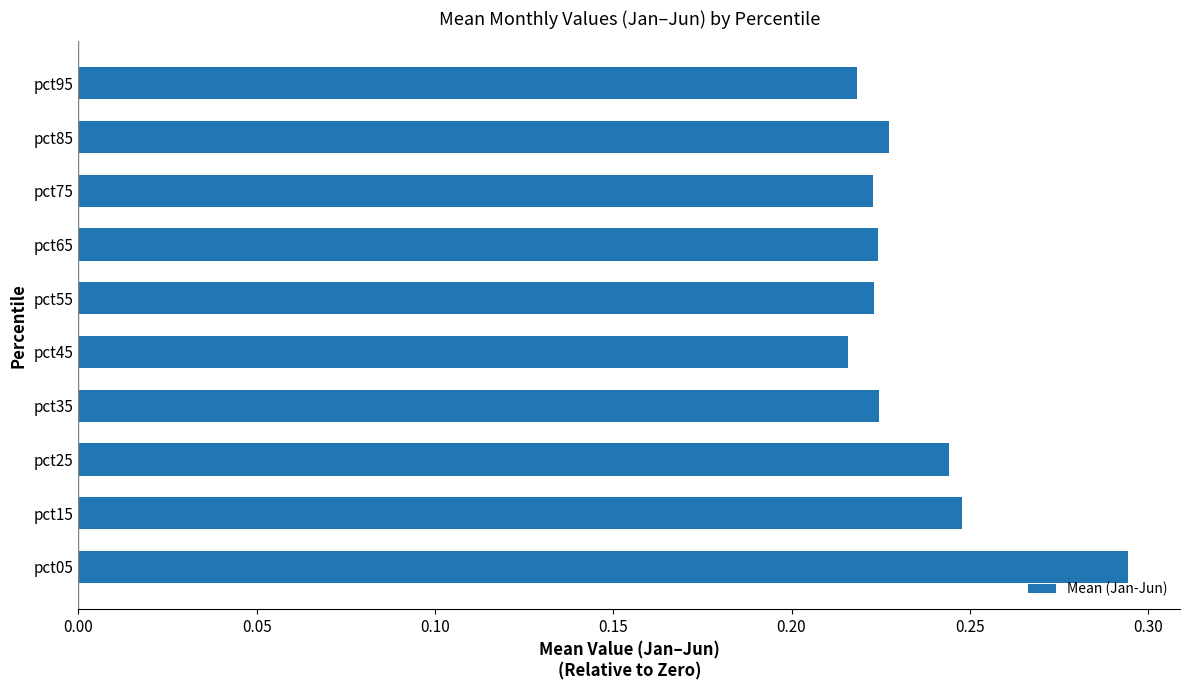

At which category does the chart reach its peak across all series?

pct05